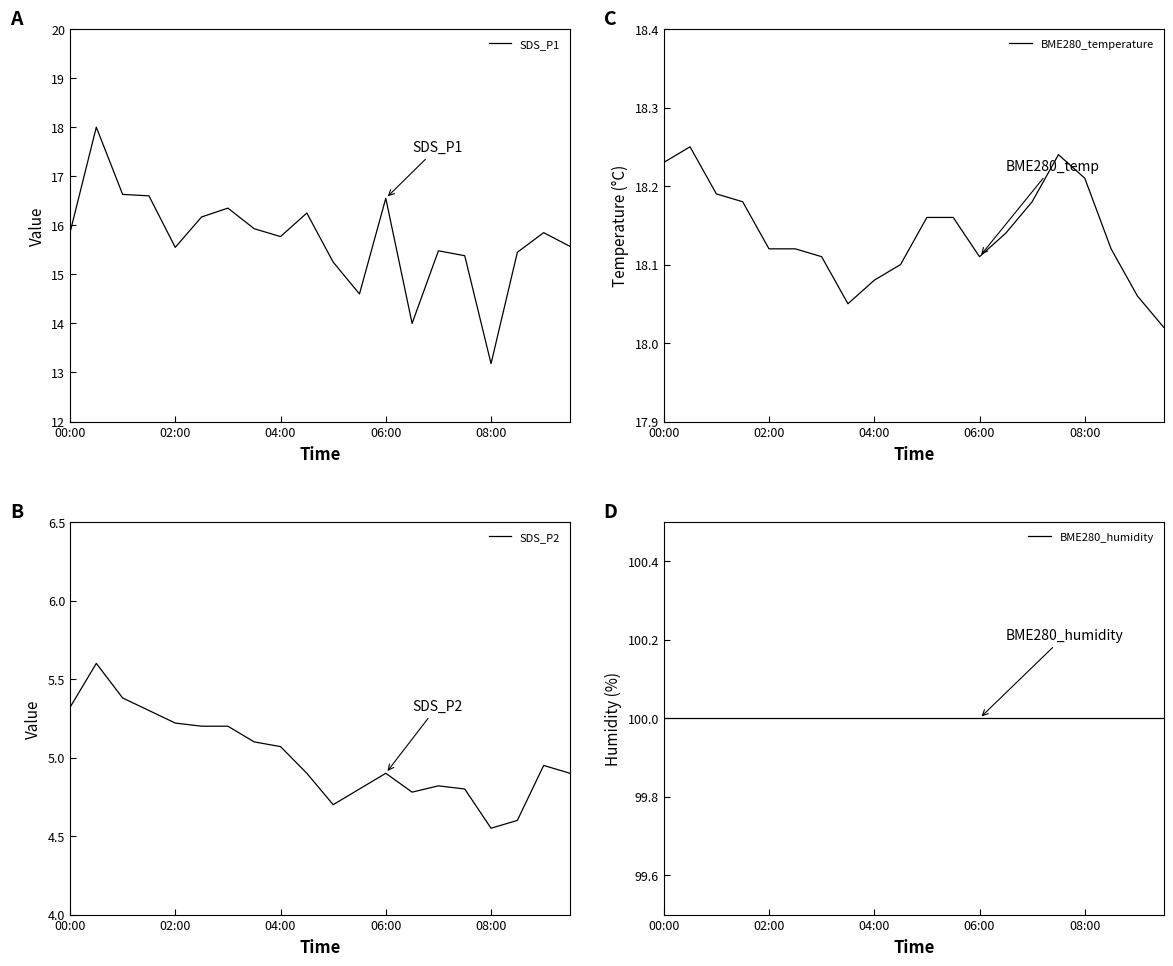

List the series in order of their peak value, lowest first.

SDS_P2, SDS_P1, BME280_temperature, BME280_humidity